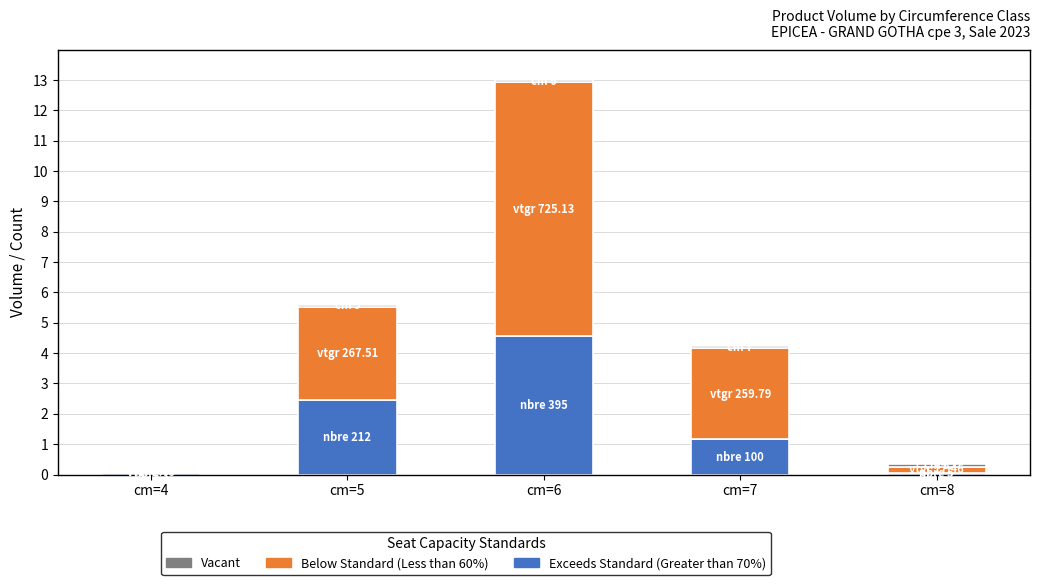

At which category is the sum across all series the highest?

cm=6